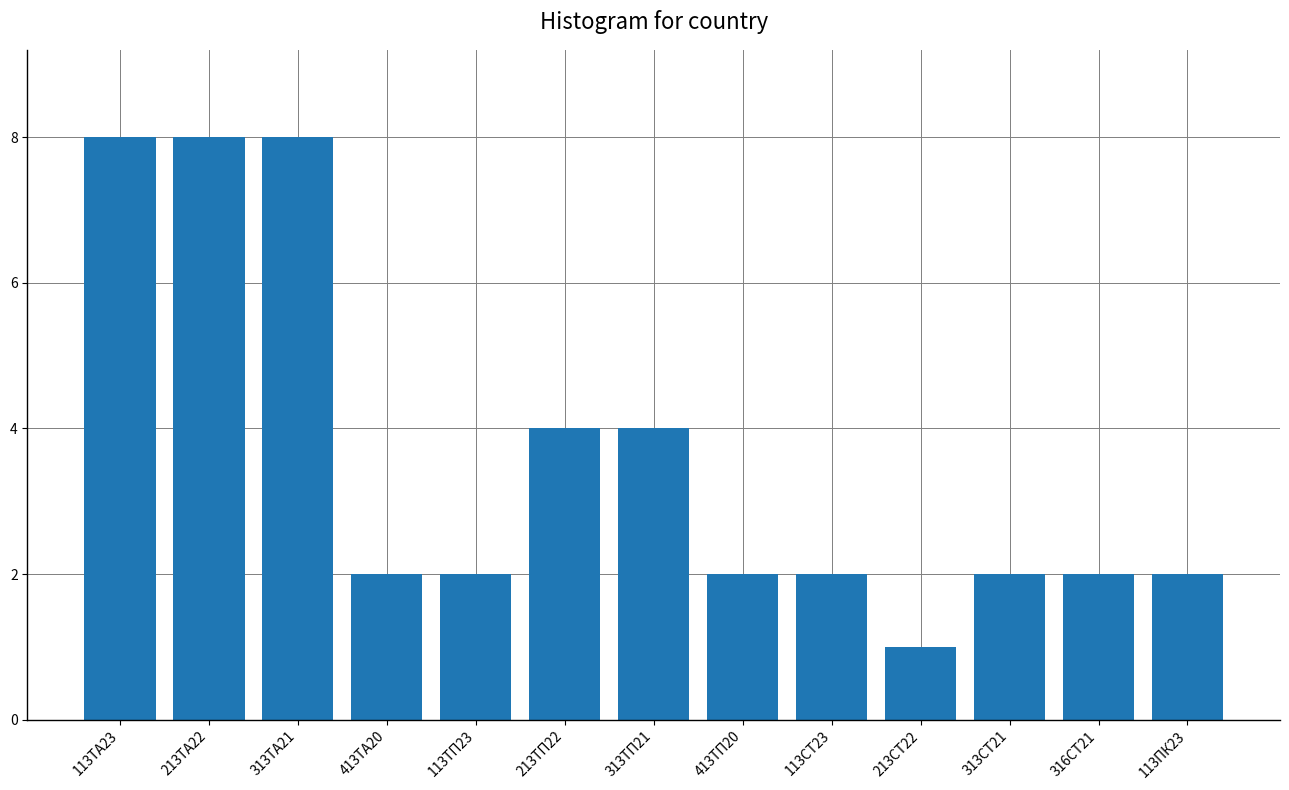

What is the approximate value at 113ПК23?

2